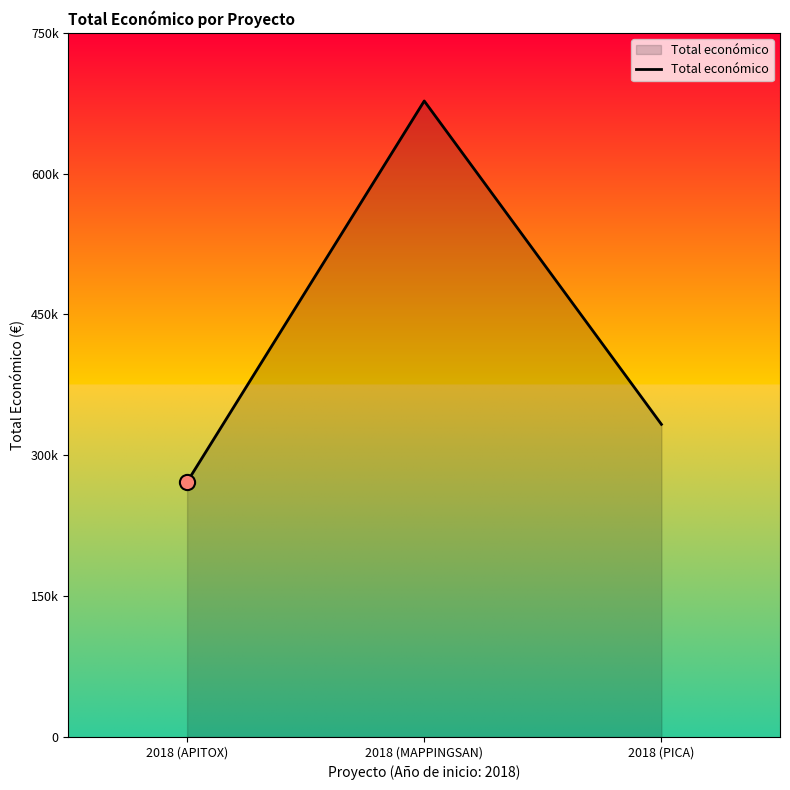

Which has a higher value, 2018 (APITOX) or 2018 (MAPPINGSAN)?

2018 (MAPPINGSAN)